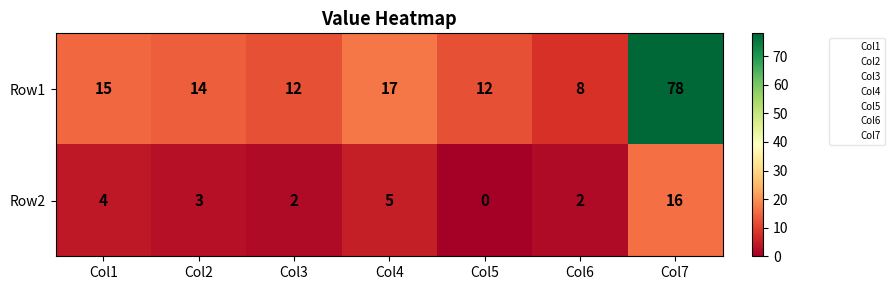

At how many categories does at least one series exceed 11?

6